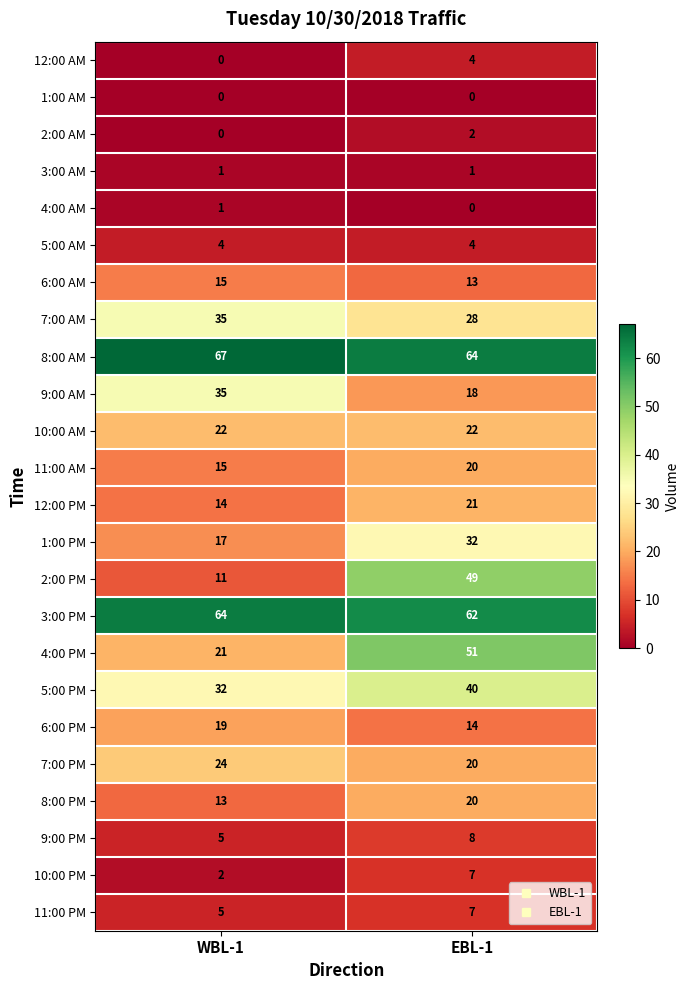

Is it true that 12:00 PM equals 23 at WBL-1?

False